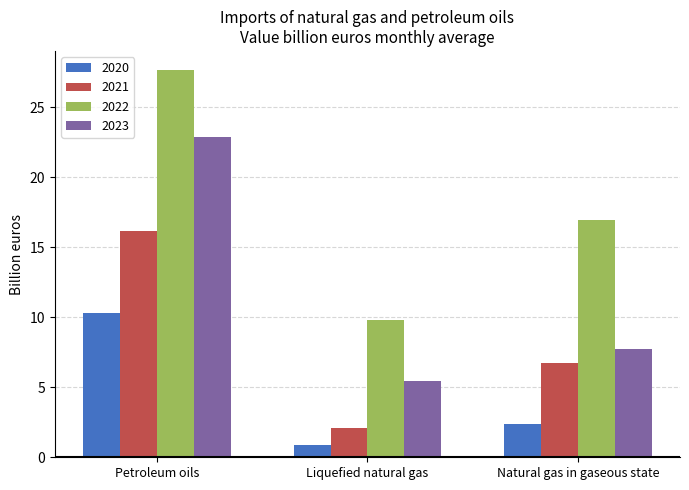

What is the difference between the maximum and minimum values in the 2023 series?

17.4